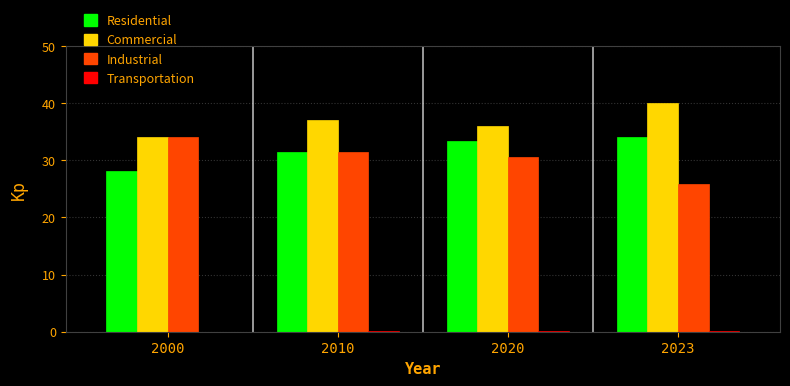

Is it true that Industrial equals 25.9 at 2023?

True